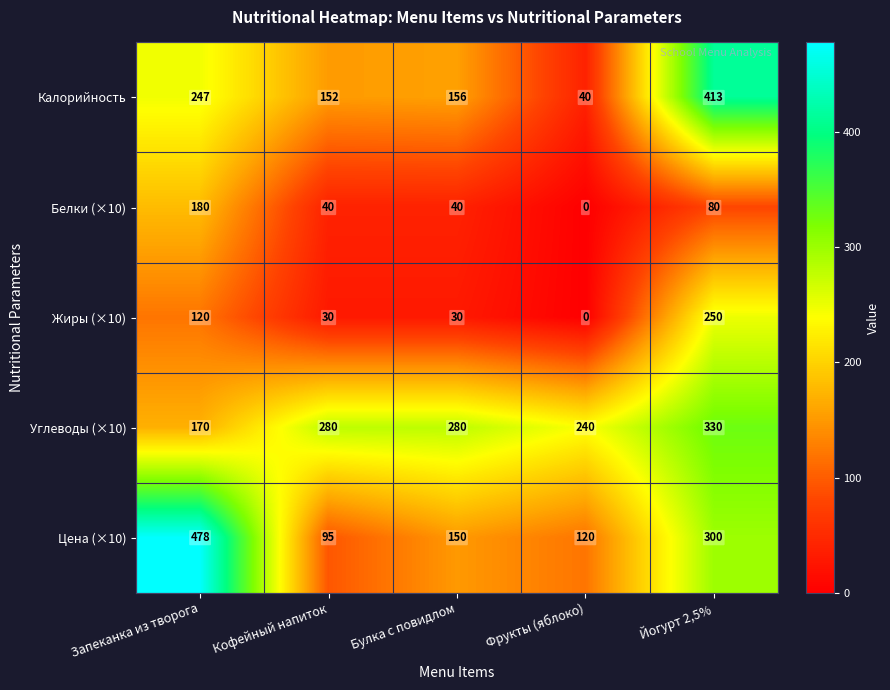

Reading left to right, transcribe all the data shown in this chart.

Калорийность: Запеканка из творога=247	Кофейный напиток=152	Булка с повидлом=156	Фрукты (яблоко)=40	Йогурт 2,5%=413
Белки (×10): Запеканка из творога=180	Кофейный напиток=40	Булка с повидлом=40	Фрукты (яблоко)=0	Йогурт 2,5%=80
Жиры (×10): Запеканка из творога=120	Кофейный напиток=30	Булка с повидлом=30	Фрукты (яблоко)=0	Йогурт 2,5%=250
Углеводы (×10): Запеканка из творога=170	Кофейный напиток=280	Булка с повидлом=280	Фрукты (яблоко)=240	Йогурт 2,5%=330
Цена (×10): Запеканка из творога=478	Кофейный напиток=95	Булка с повидлом=150	Фрукты (яблоко)=120	Йогурт 2,5%=300